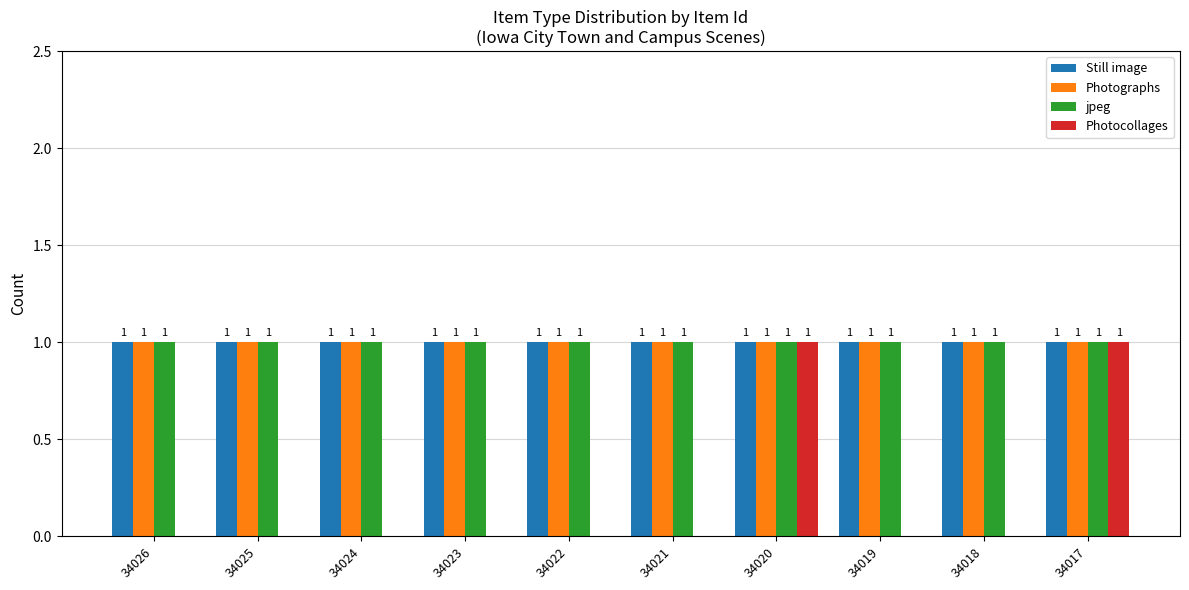

Which series changed the most between 34025 and 34017?

Photocollages